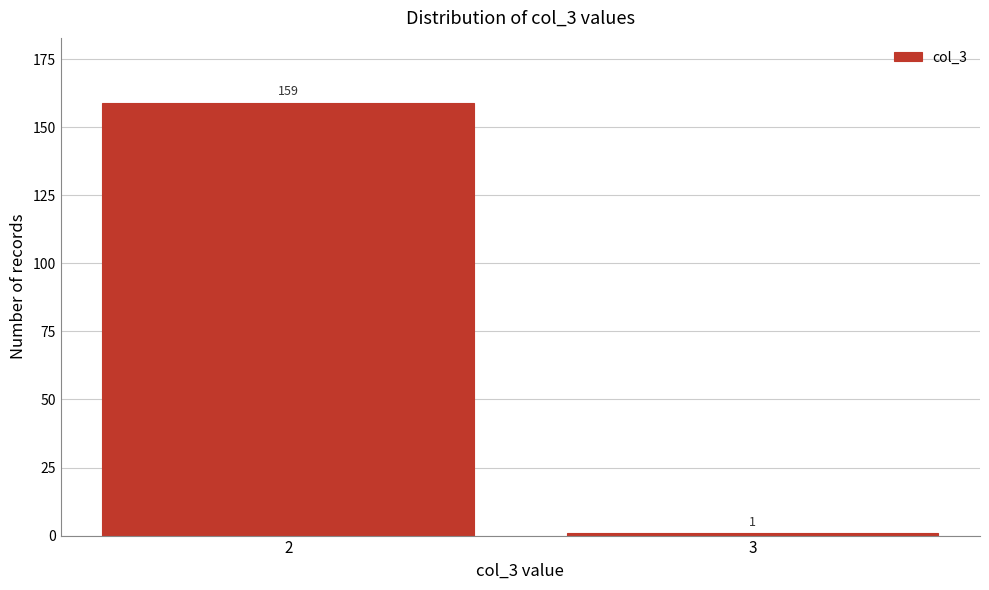

Reading right to left, transcribe all the data shown in this chart.

3=1	2=159